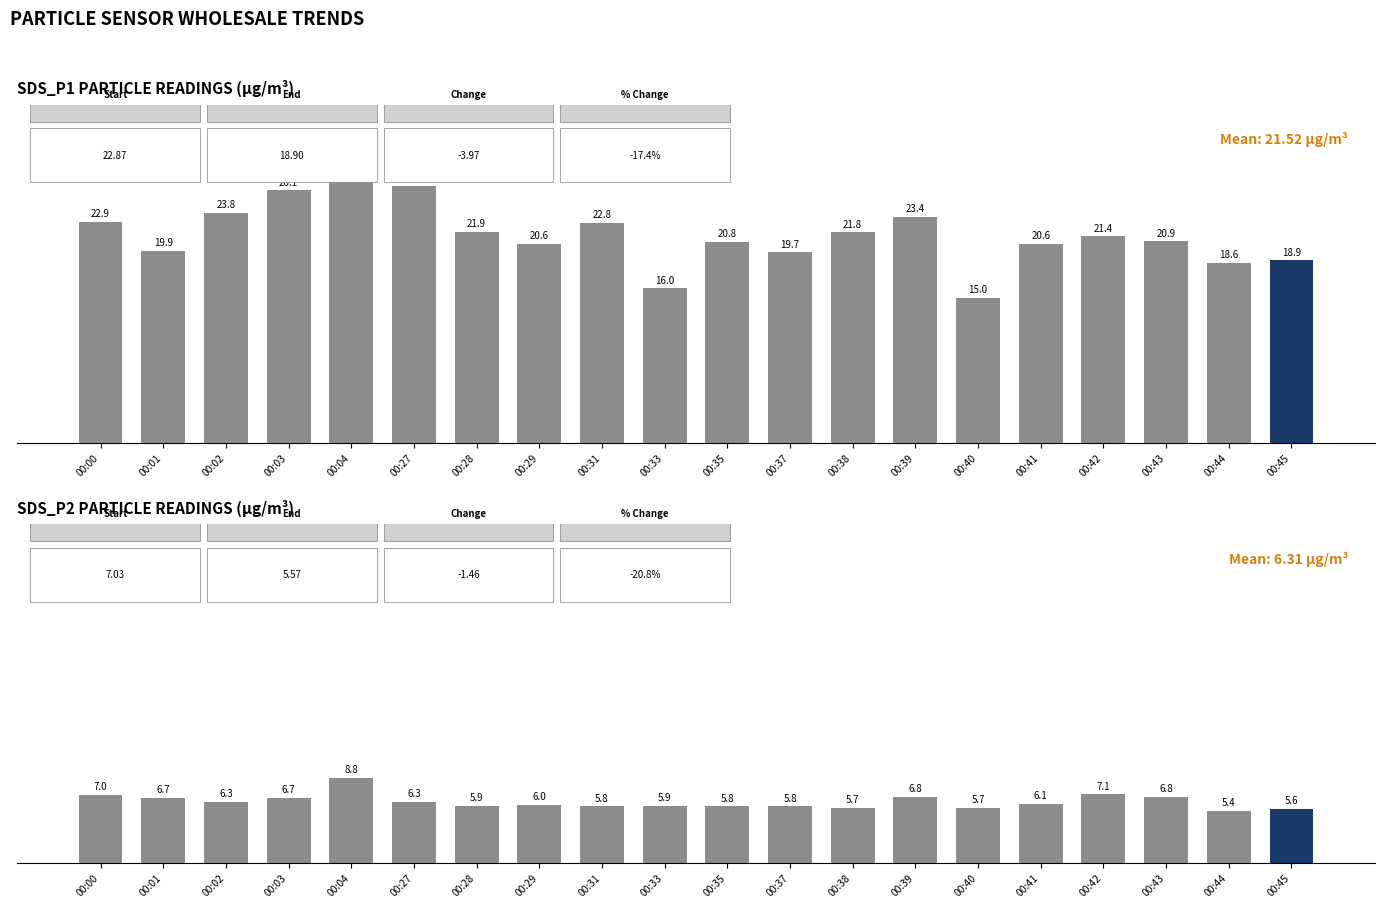

List the labels in order of SDS_P2 value, largest first.

00:04, 00:42, 00:00, 00:39, 00:43, 00:01, 00:03, 00:02, 00:27, 00:41, 00:29, 00:33, 00:28, 00:31, 00:35, 00:37, 00:38, 00:40, 00:45, 00:44